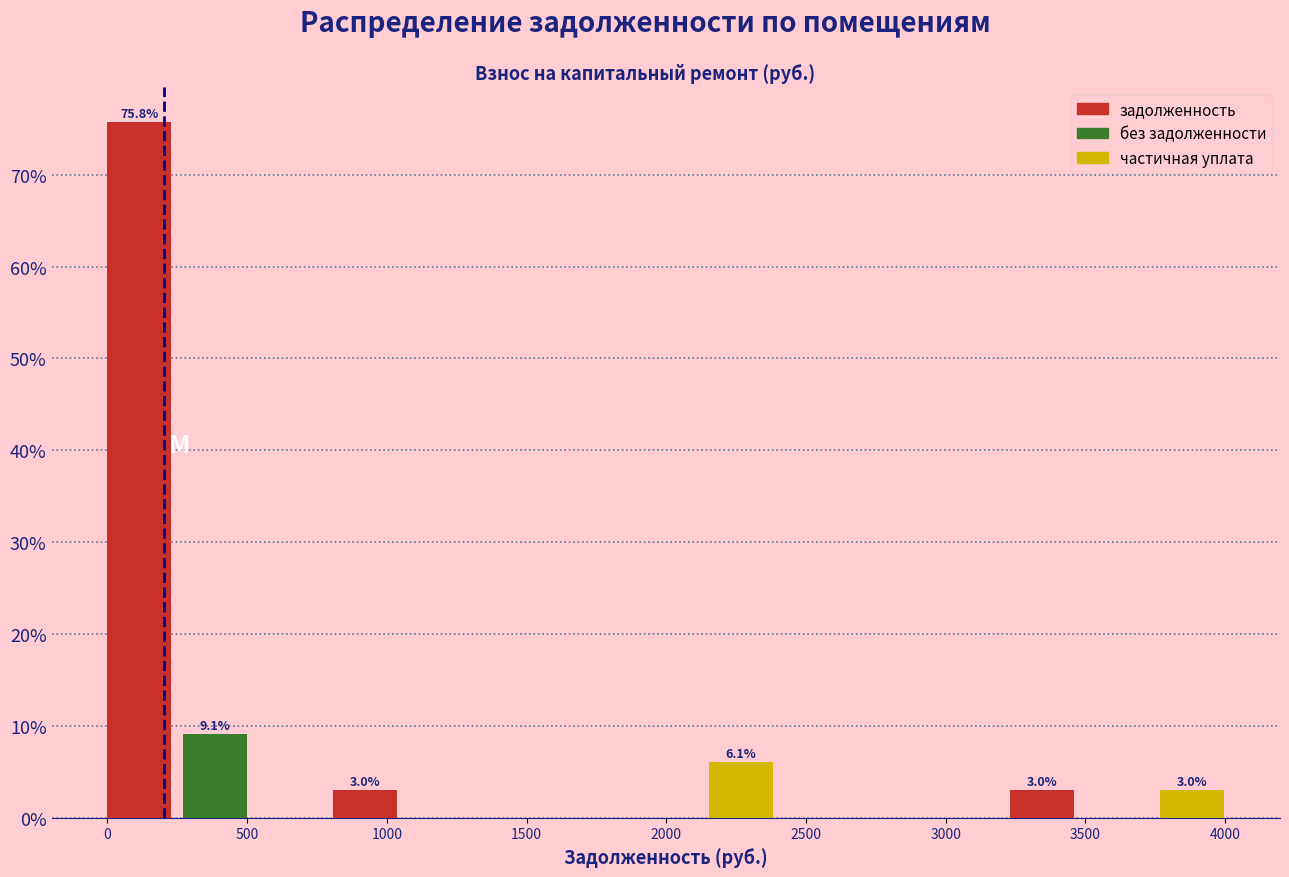

Which range on the x-axis has the tallest bar?

0 to 250